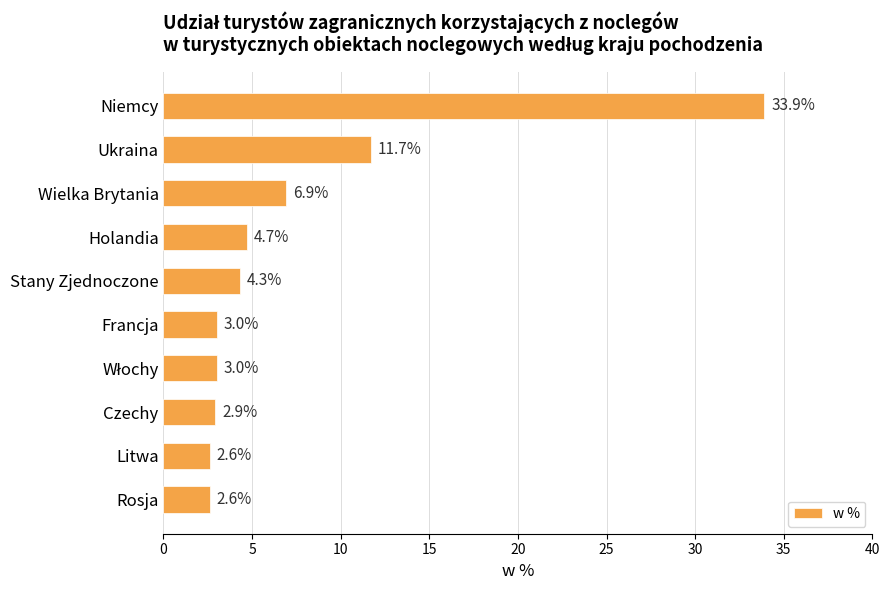

What is the change in value from Ukraina to Francja?

-8.7